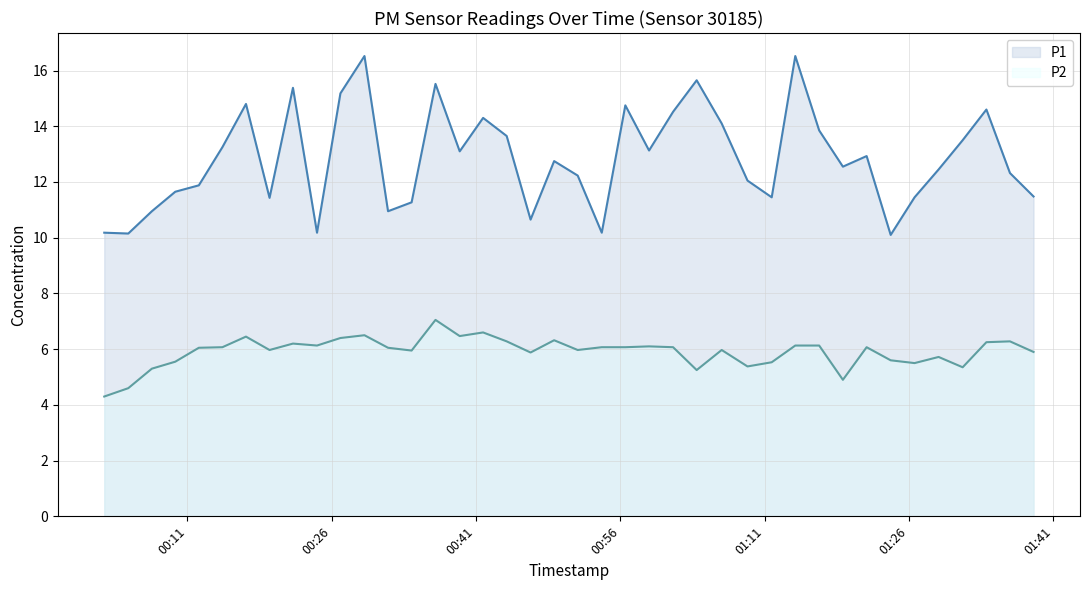

Which series has the largest range (max minus min)?

P1